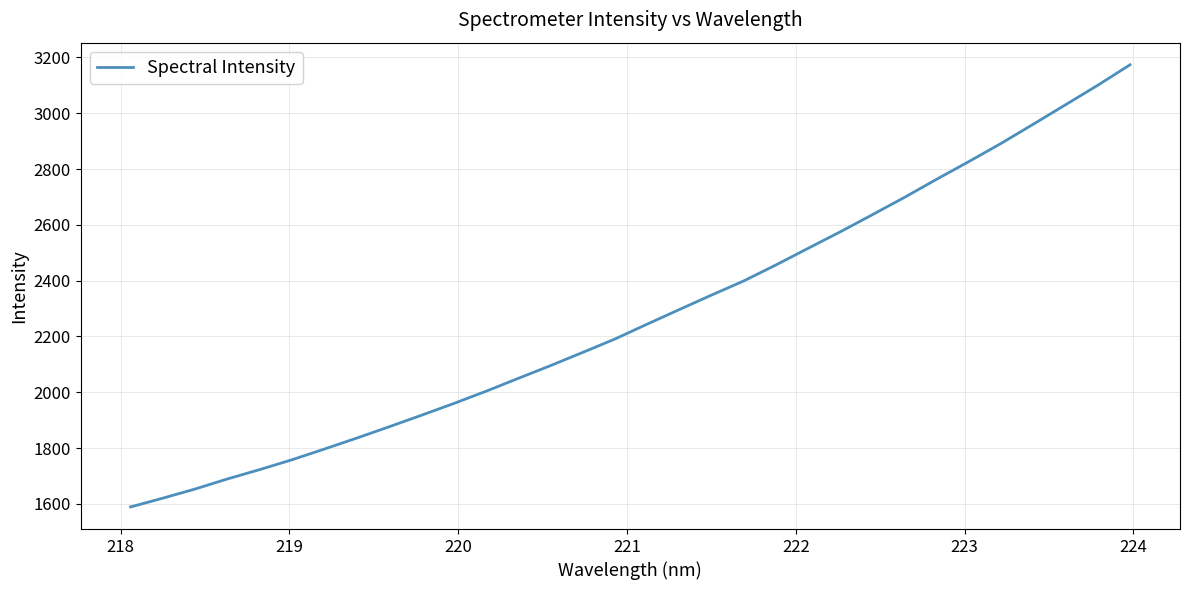

What is the difference between the second highest and second lowest values?

1480.0